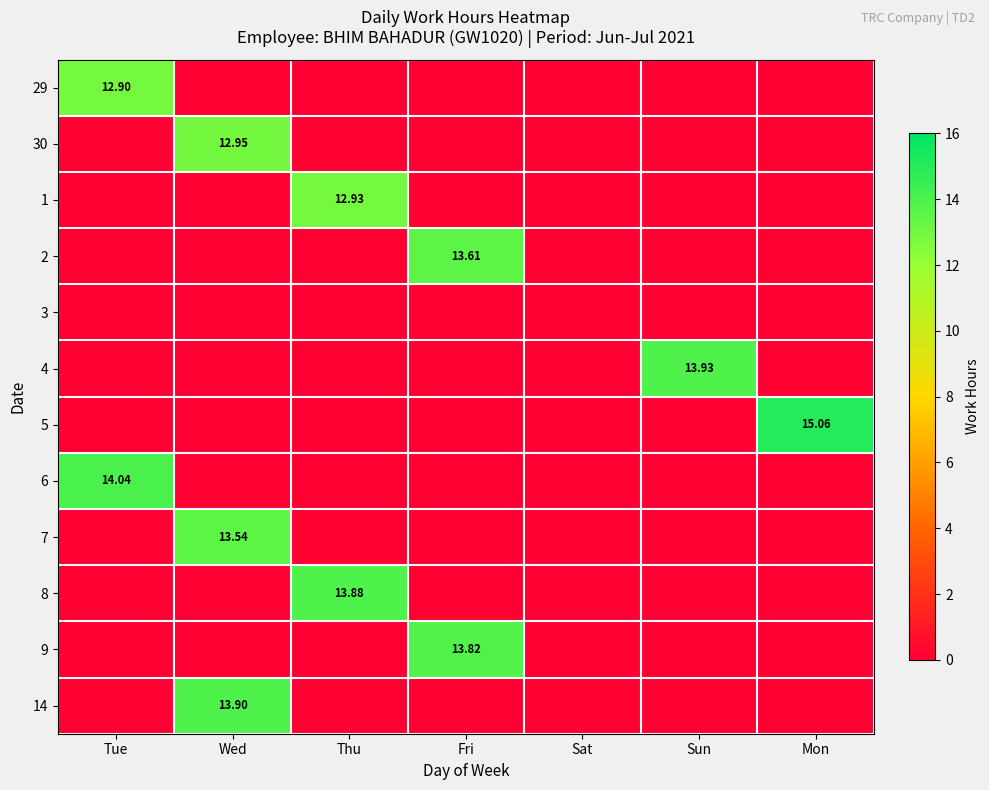

True or false: 6 has a value of 0.0 at Mon.

True